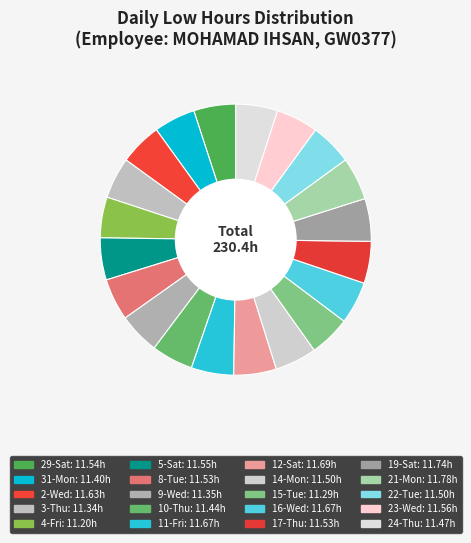

Count the number of slices in the pie.

20